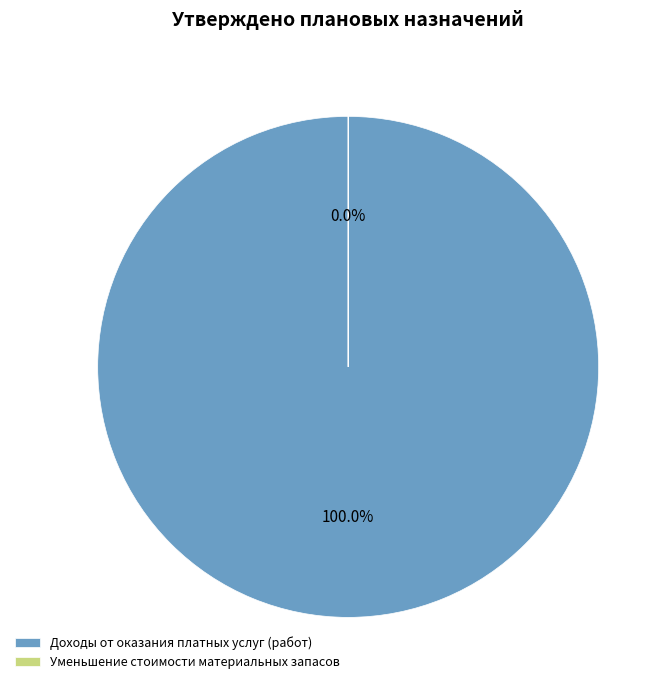

How many segments does this pie chart have?

2